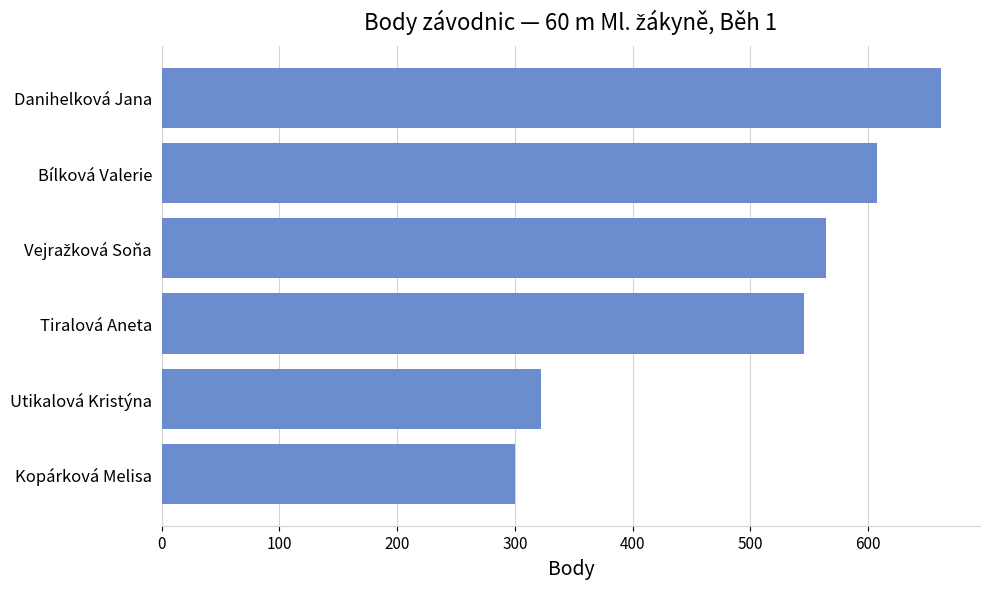

The value at Utikalová Kristýna is 101. True or false?

False